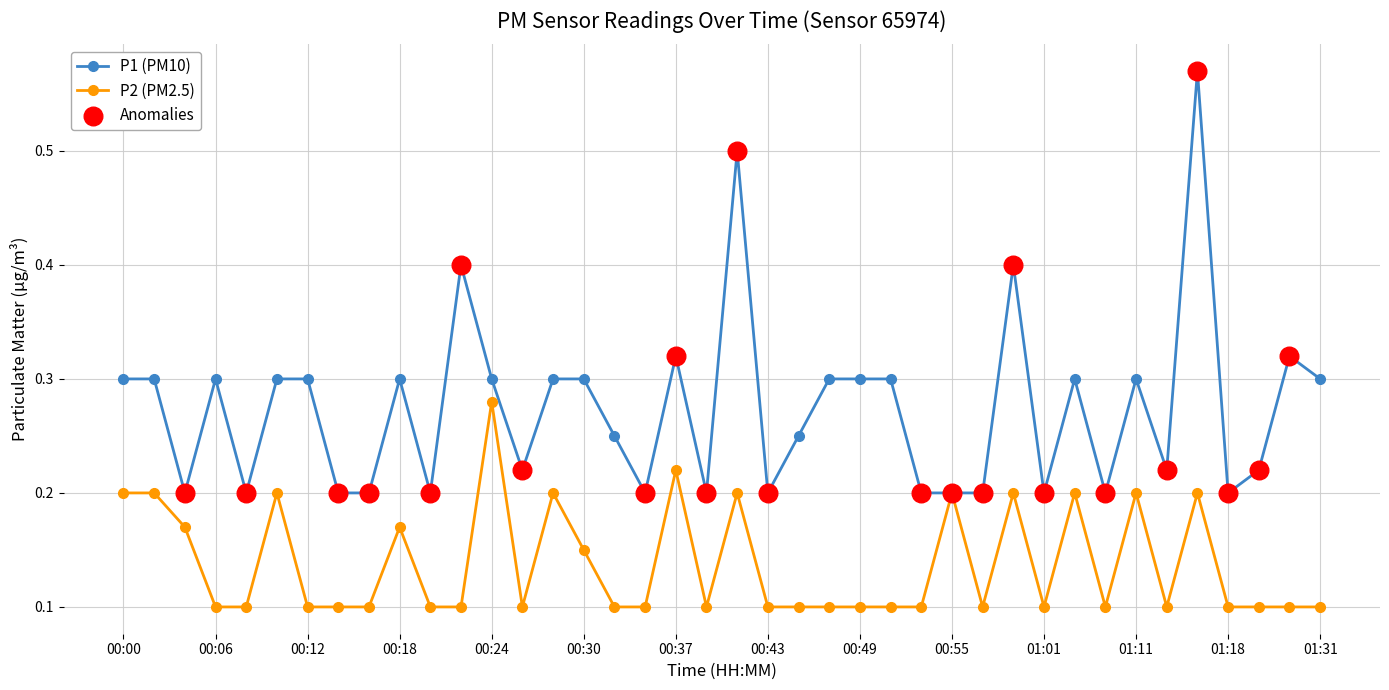

Which series has the widest spread of values?

P1 (PM10)